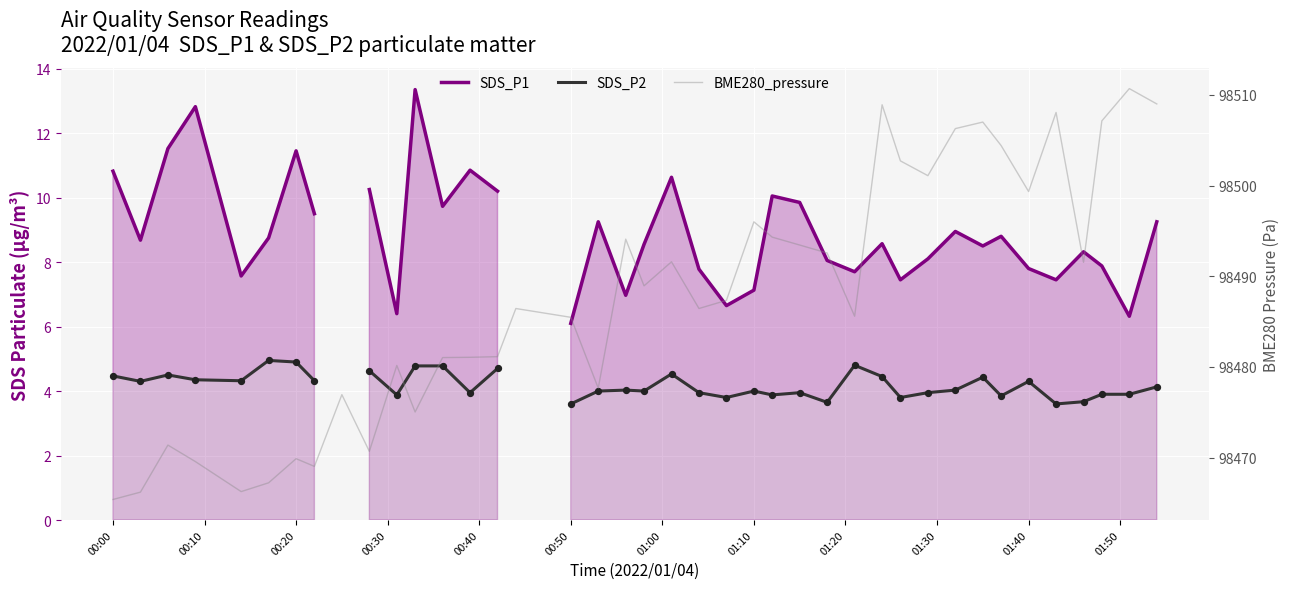

Which series has the widest spread of Y values?

BME280_pressure